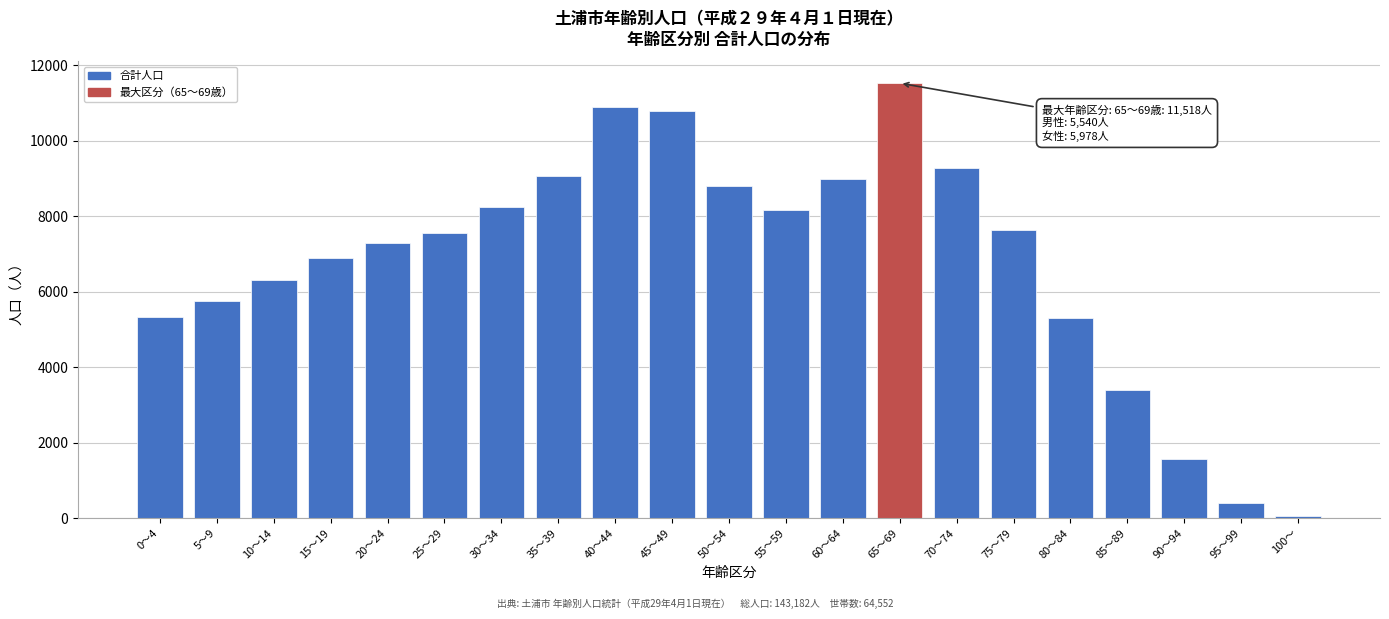

What is the change in value from 5～9 to 45～49?

+5041